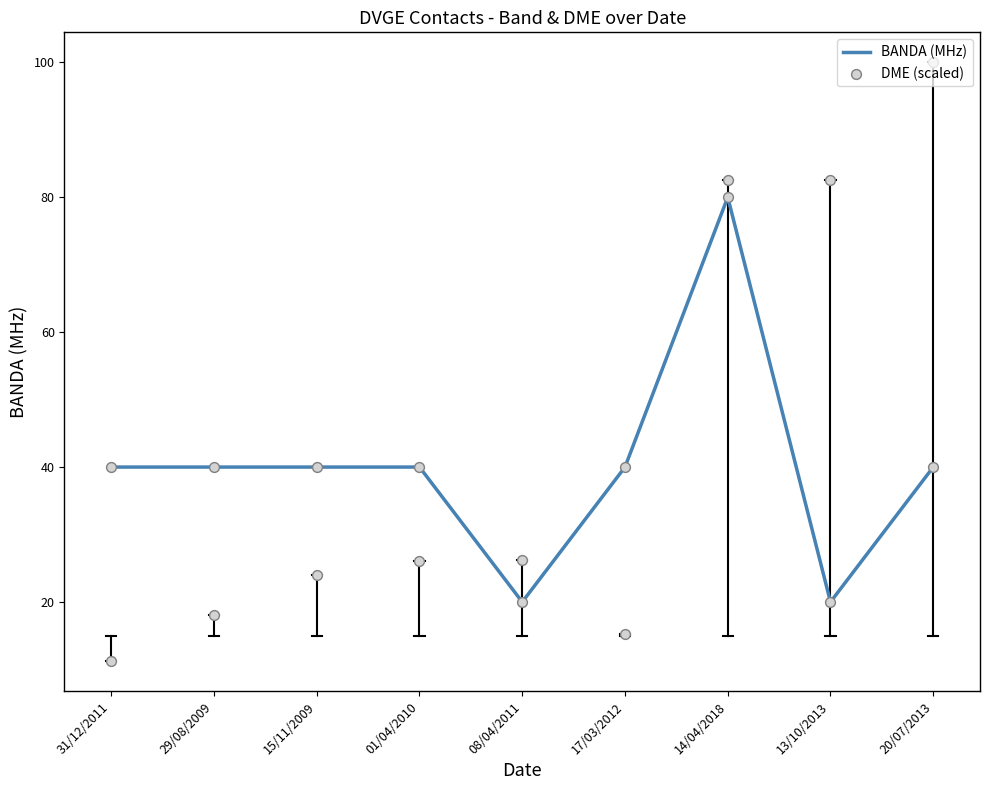

Which series has the largest Y range (max minus min)?

DME (scaled)